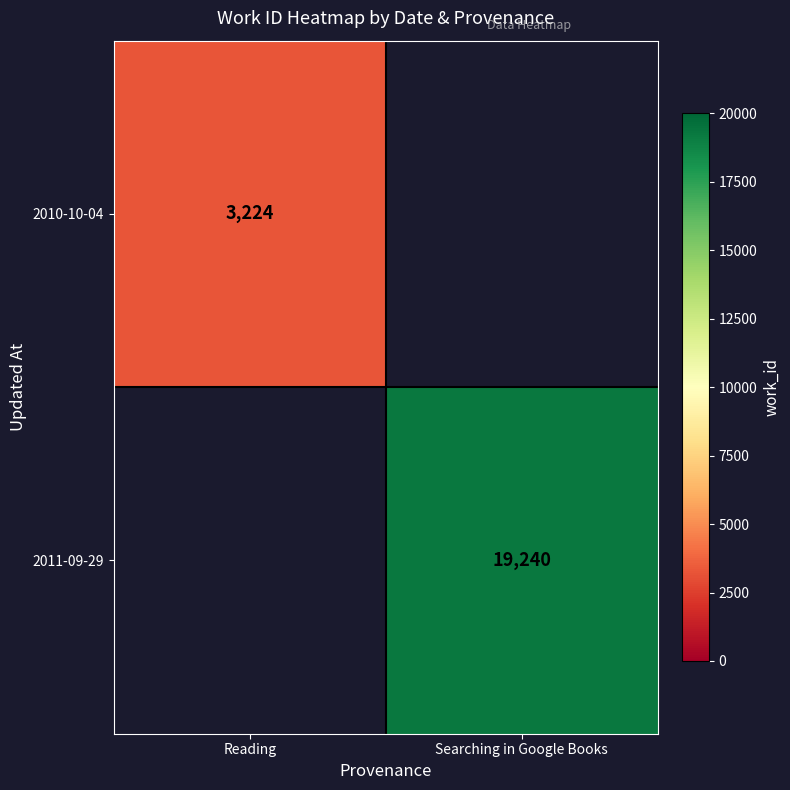

Is it true that 2011-09-29 equals 19240 at Searching in Google Books?

True